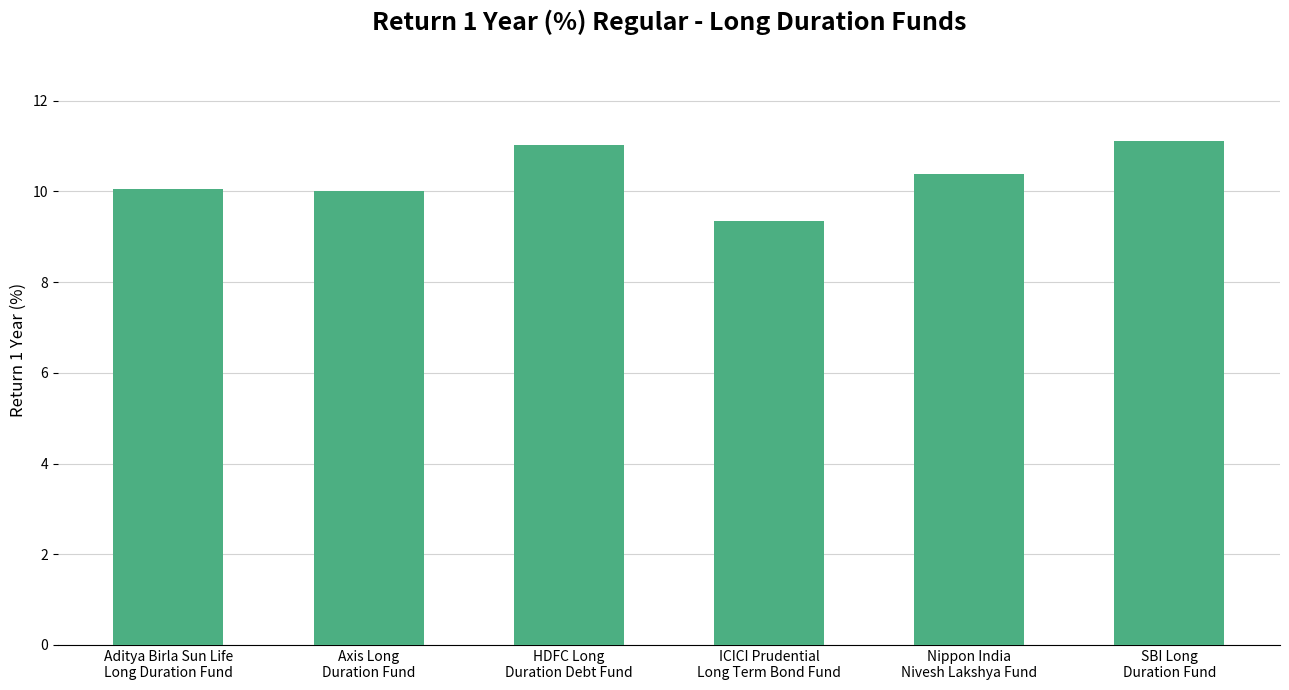

What is the value of the 2nd bar from the left?

10.0